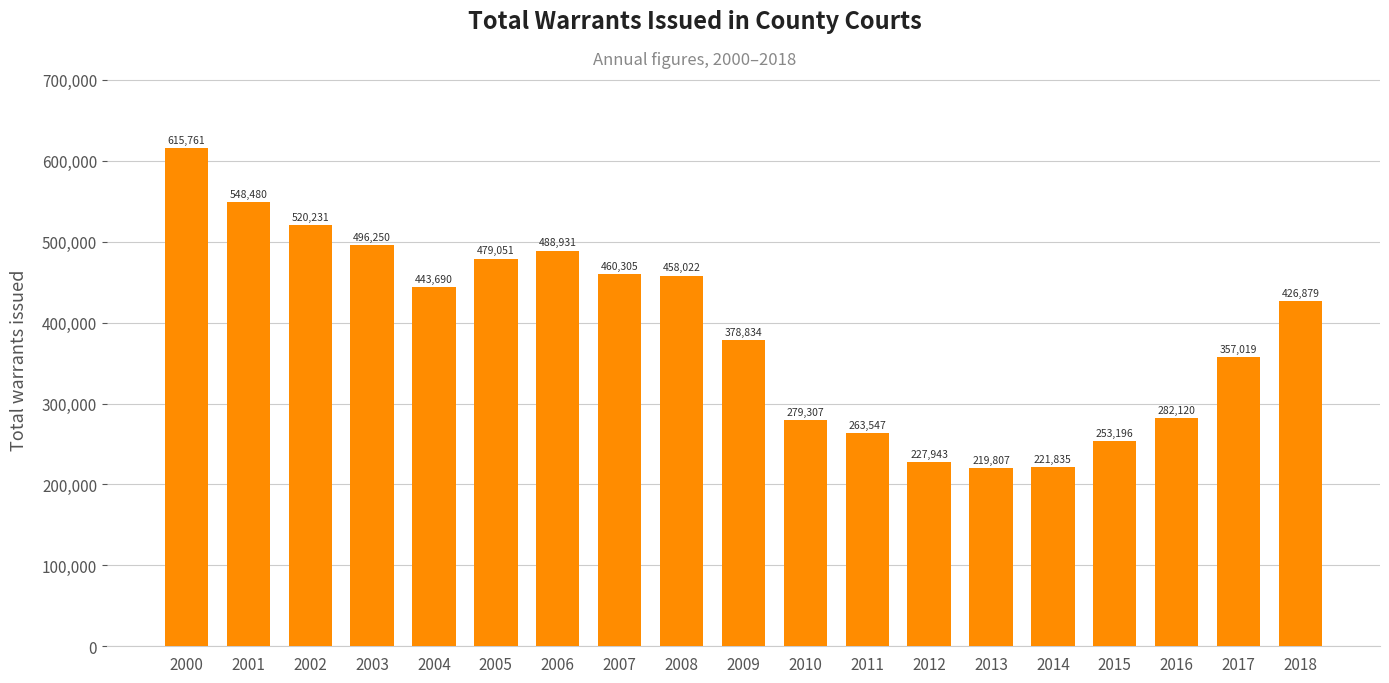

At which category does the chart reach its minimum across all series?

2013